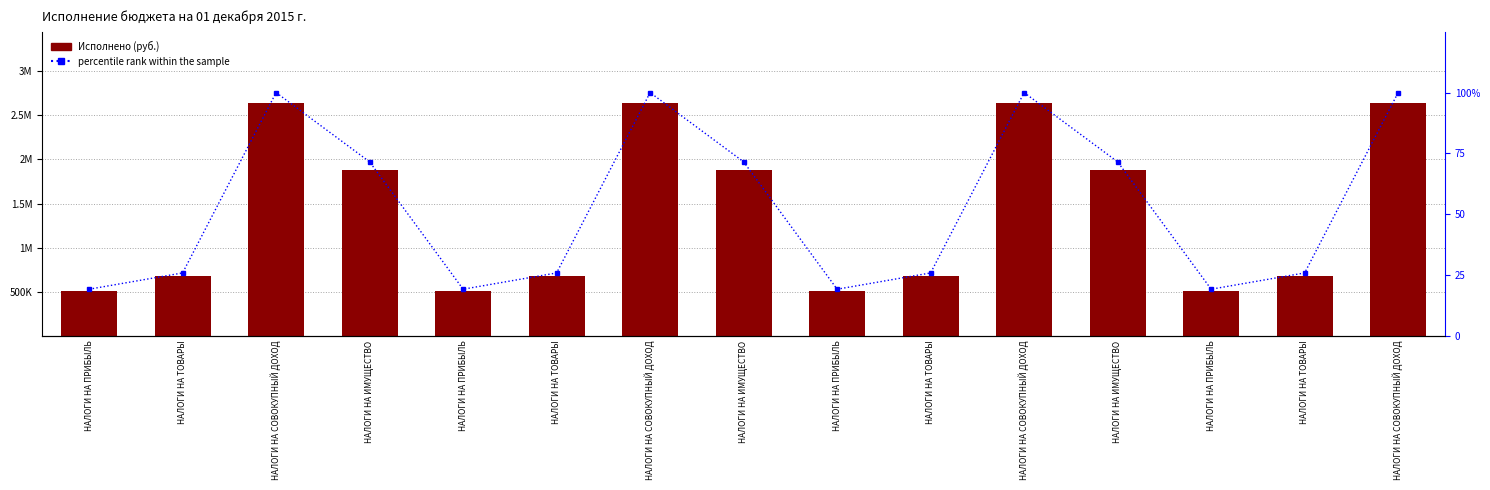

Reading left to right, what are all the values shown in this chart?

Исполнено: 504225.3	680211.2	2636575.2	1886053.8	504225.3	680211.2	2636575.2	1886053.8	504225.3	680211.2	2636575.2	1886053.8	504225.3	680211.2	2636575.2
percentile rank within the sample: 19.1	25.8	100.0	71.5	19.1	25.8	100.0	71.5	19.1	25.8	100.0	71.5	19.1	25.8	100.0